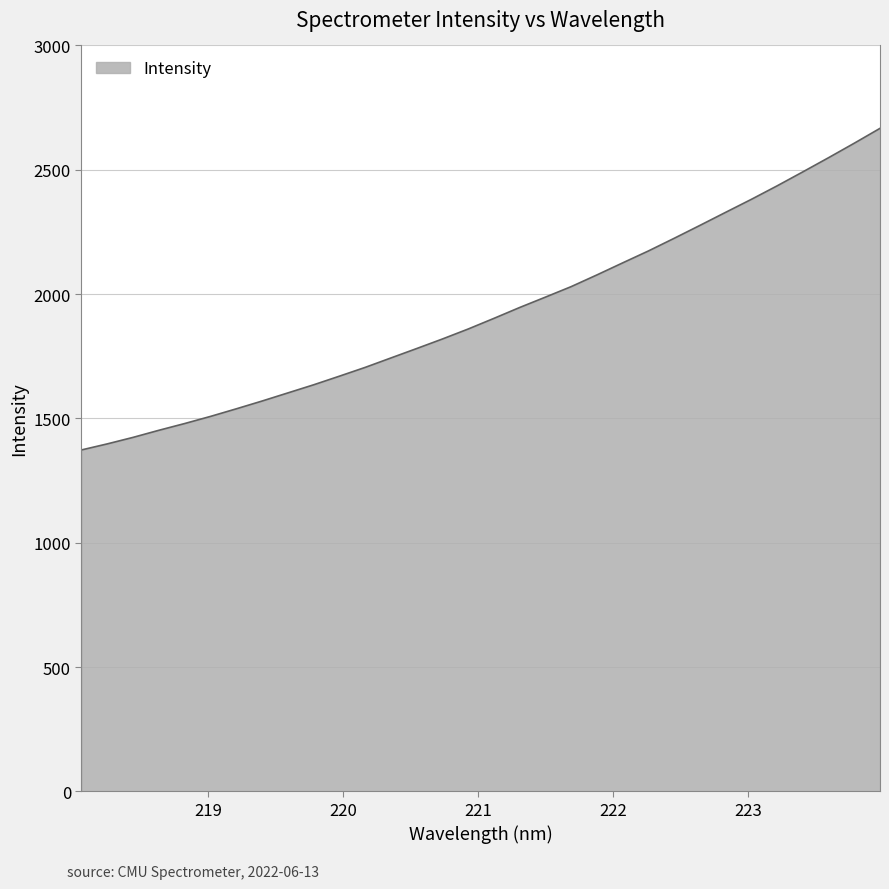

What is the smallest value displayed?

1373.1